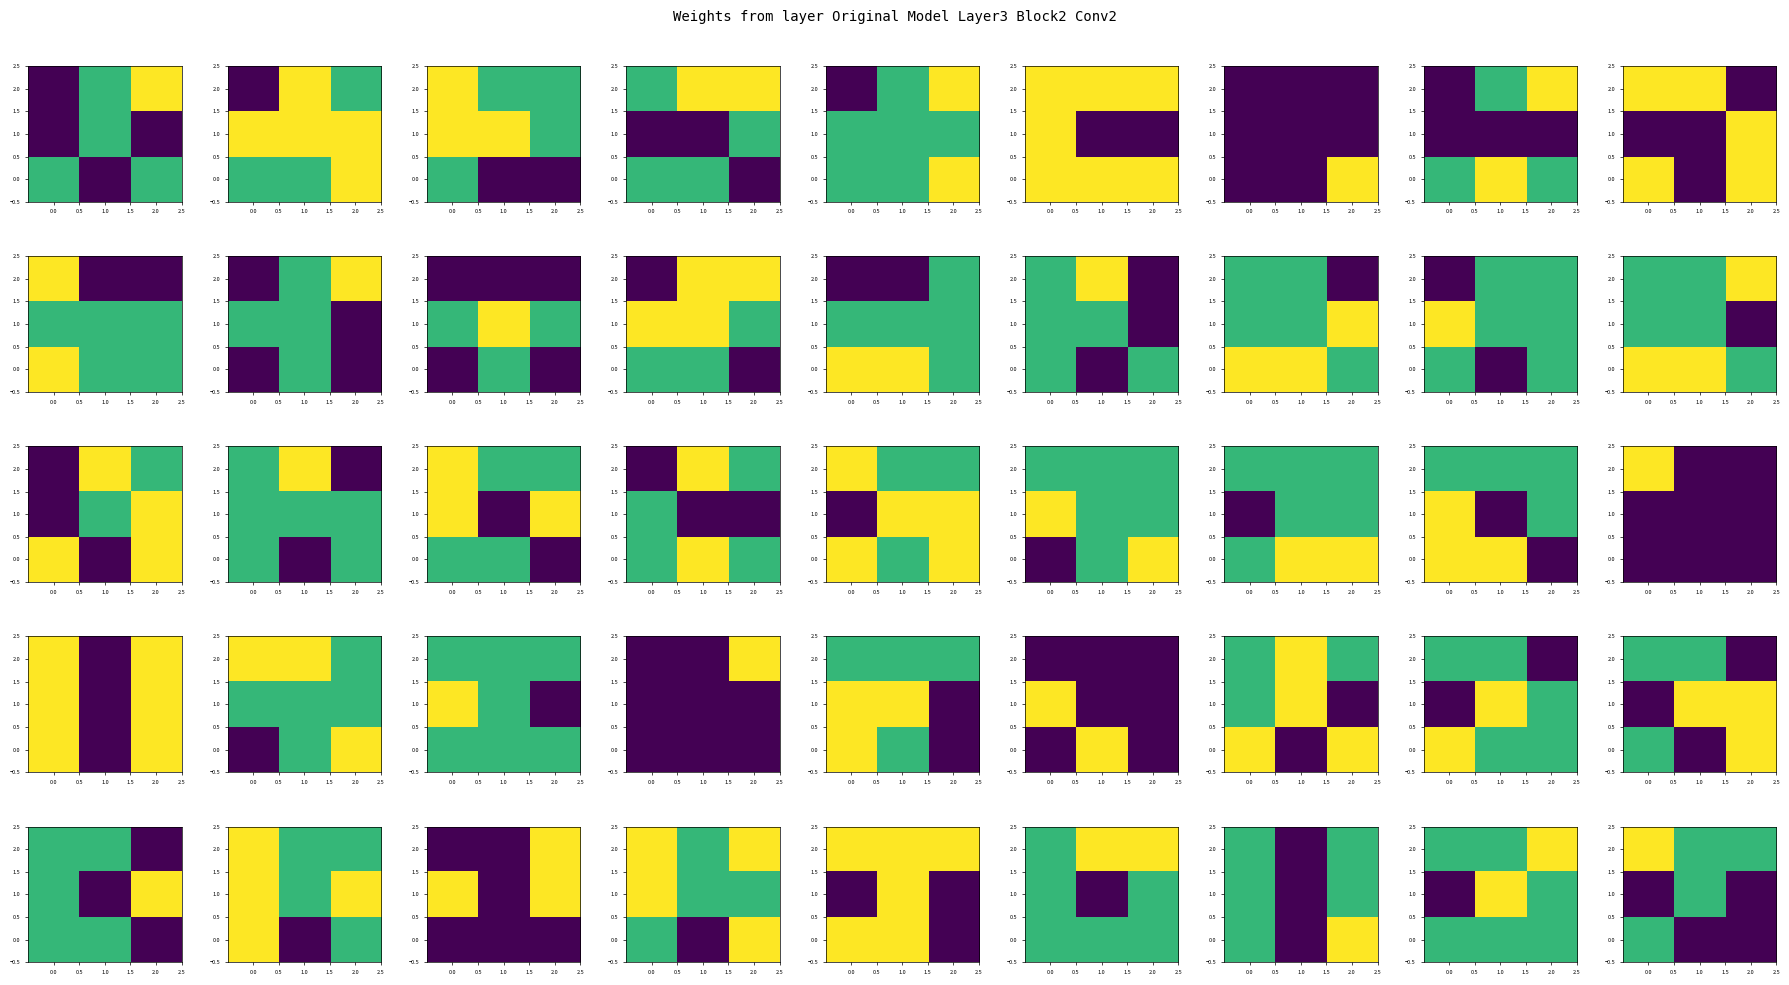

How many series are shown in this chart?

3